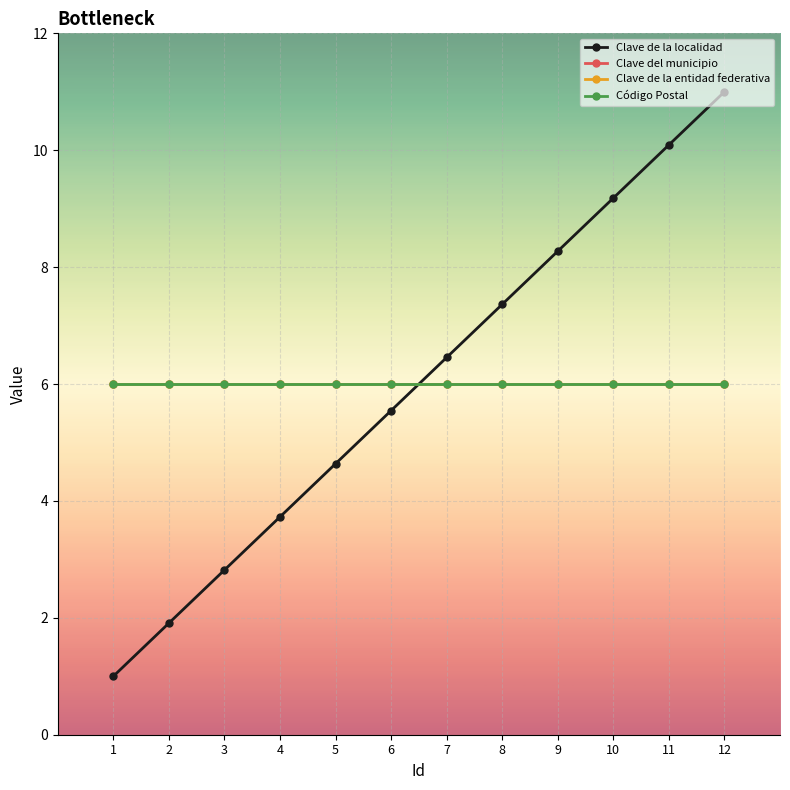

Rank the series by their maximum value, from lowest to highest.

Clave del municipio, Clave de la entidad federativa, Código Postal, Clave de la localidad